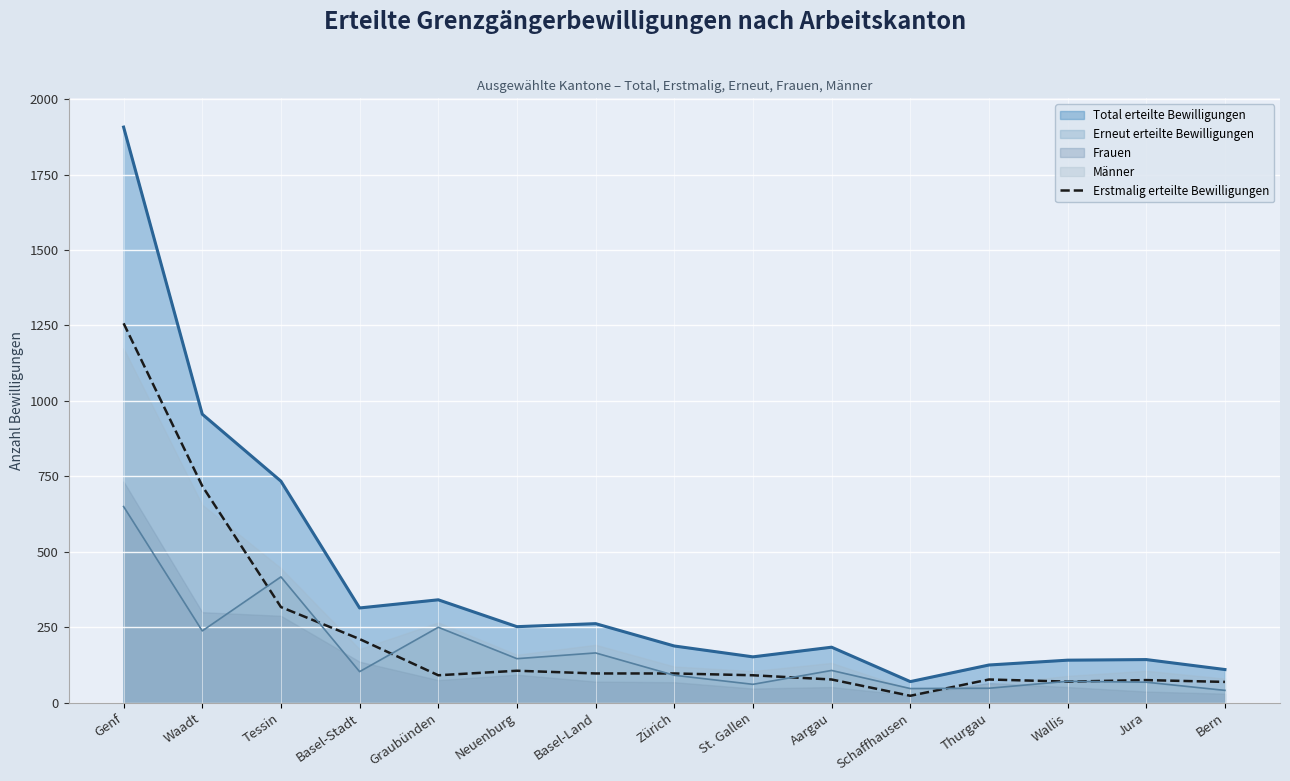

What position from the right is Graubünden?

11